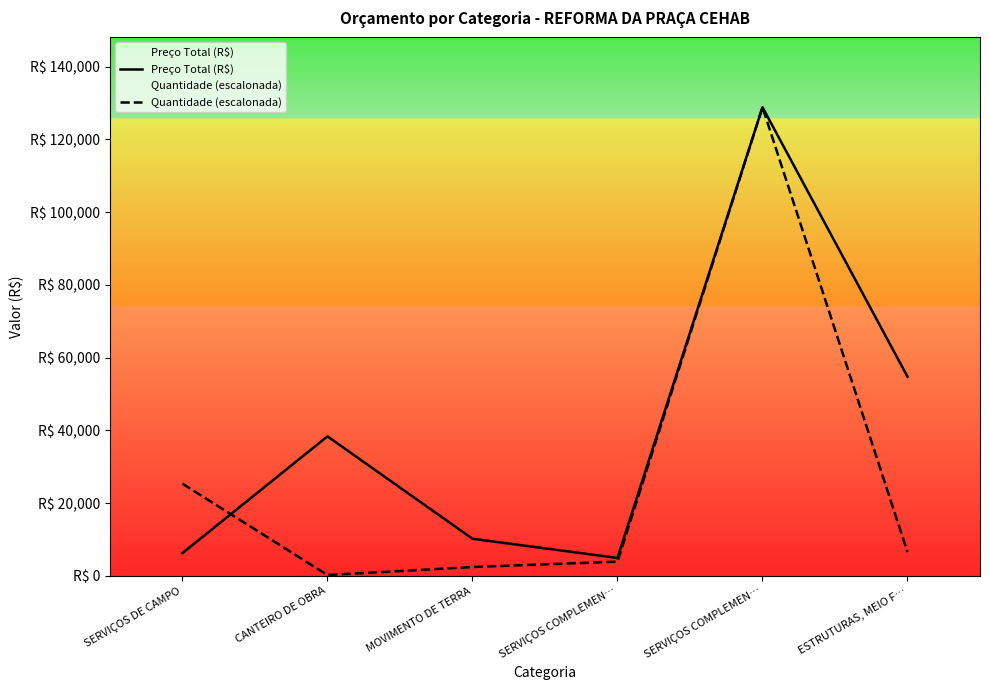

What is the minimum value for Quantidade (escalonada)?

245.0